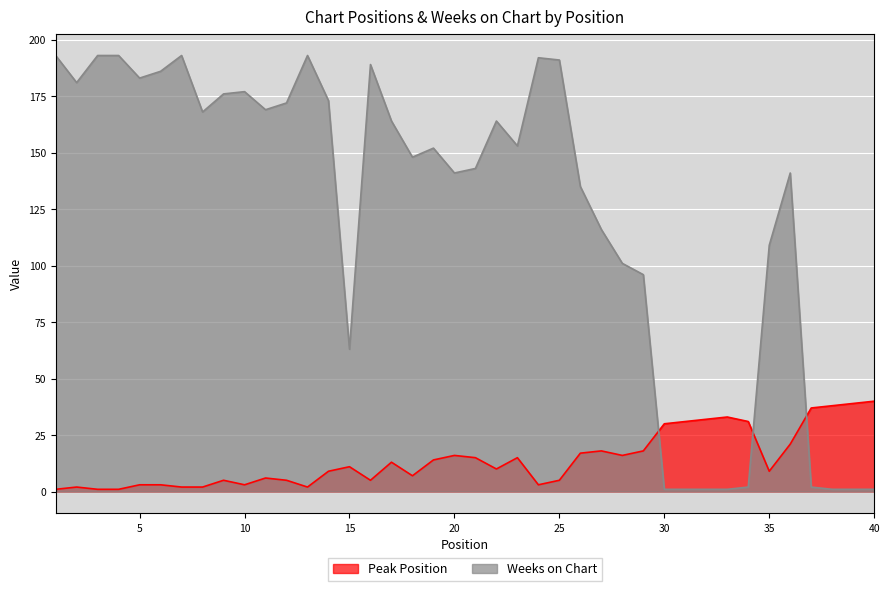

How many interior local valleys does the Weeks on Chart series have?

8